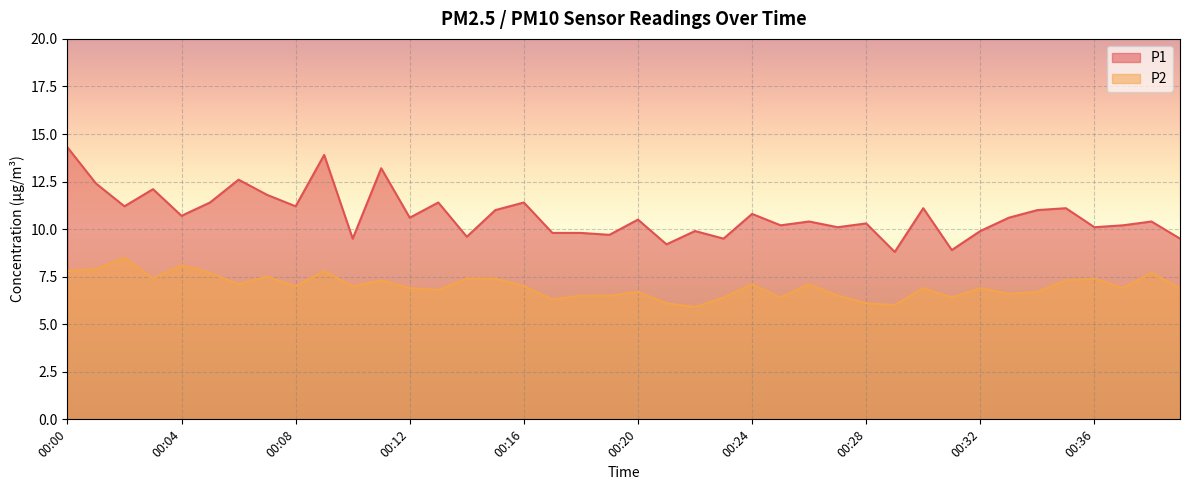

Between 00:33 and 00:27, which is larger?

00:33